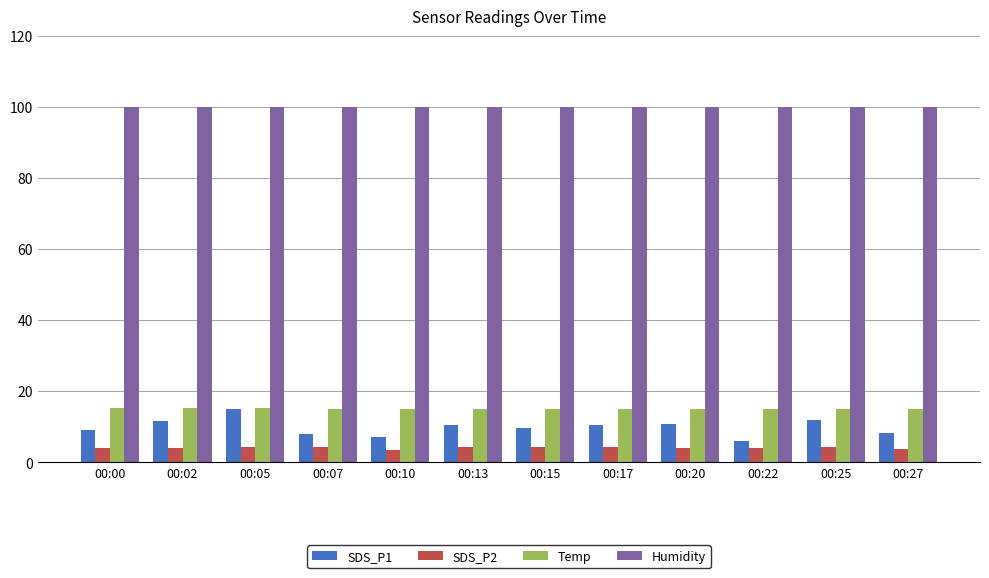

Is it true that Humidity equals 99.9 at 00:20?

True